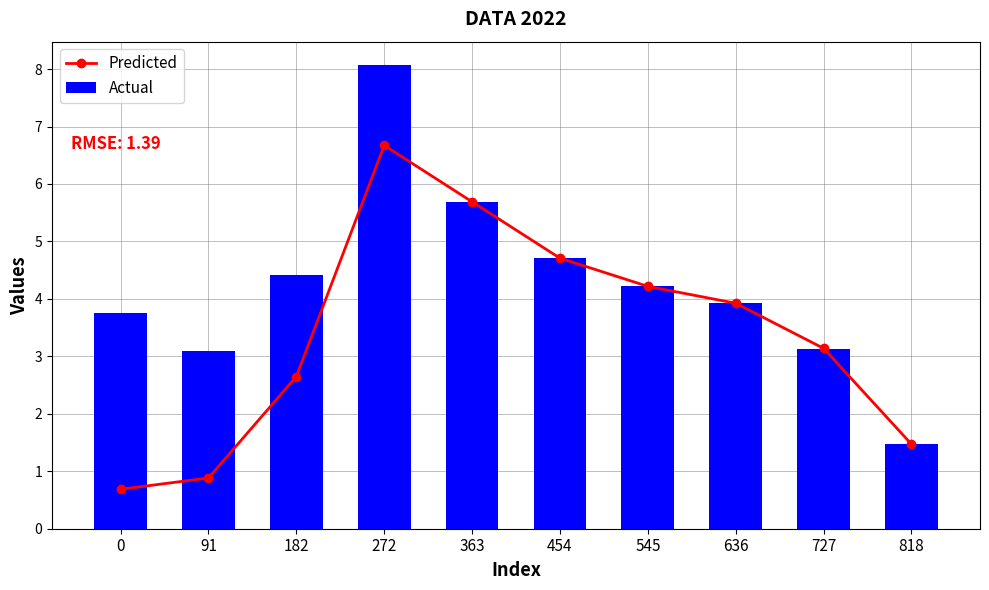

Which has a higher value, 91 or 272?

272